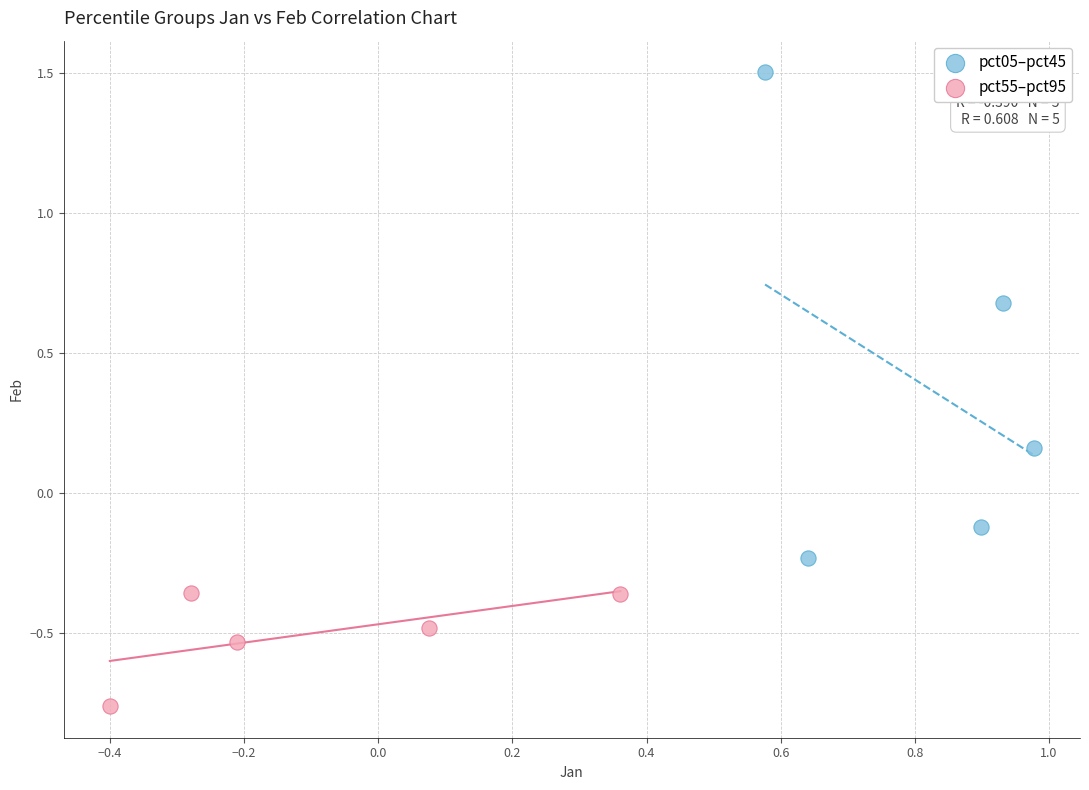

Which series contains the highest Y value?

pct05–pct45